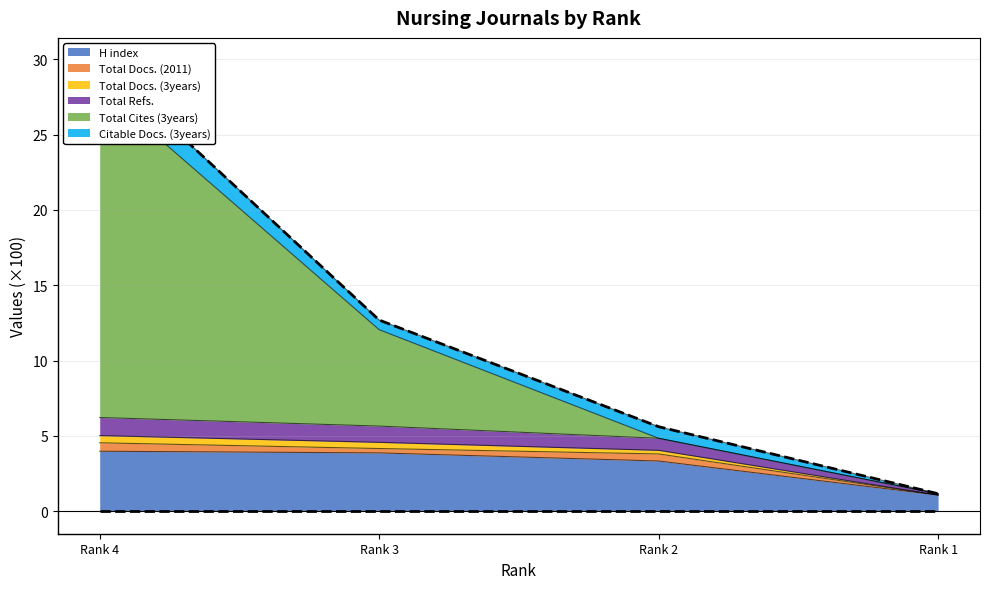

How many values in the H index series are below 3?

1